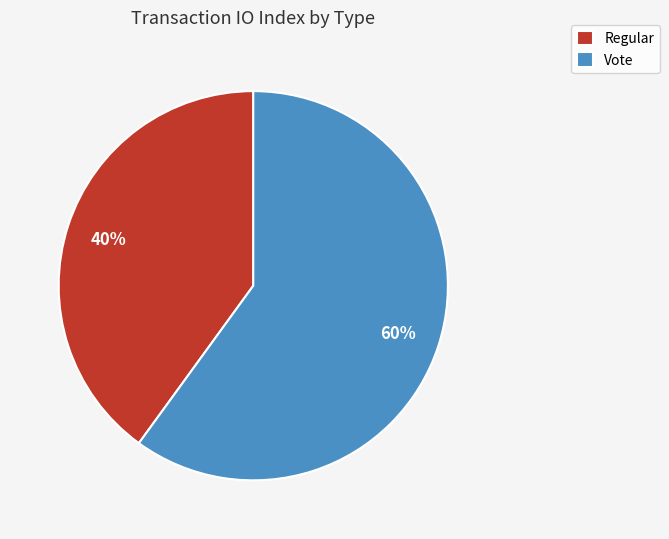

Which slice is the largest?

Vote